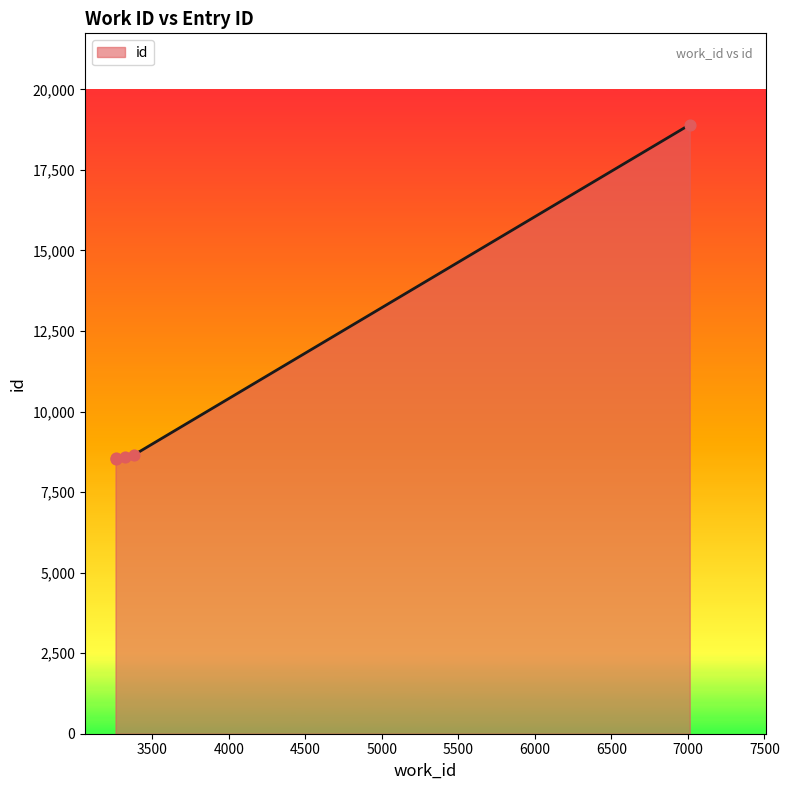

What is the change in value from 3383 to 7012?

+10239